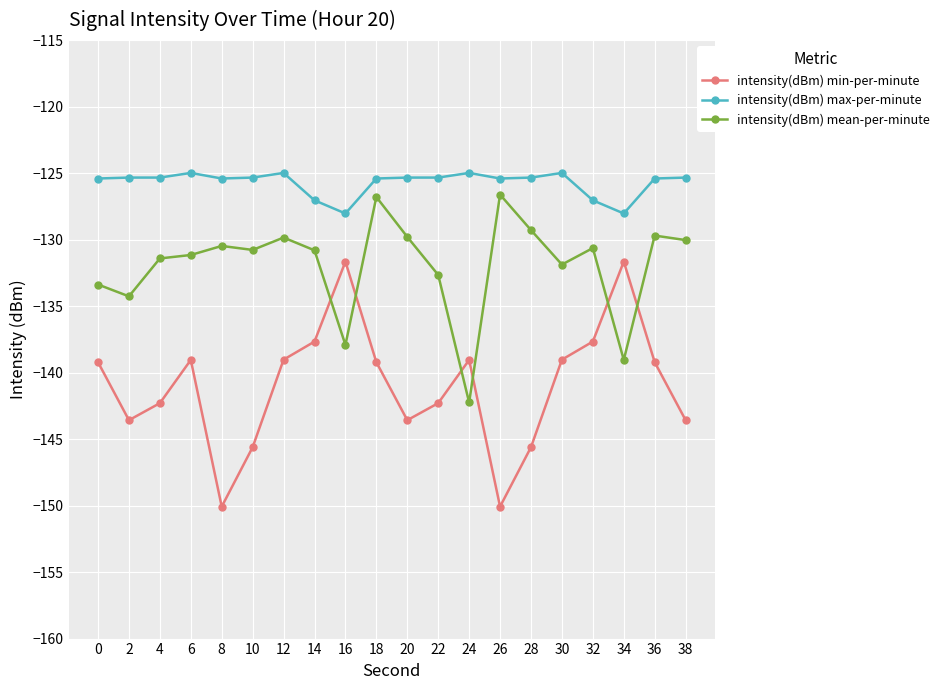

List the series in order of their overall mean, highest first.

intensity(dBm) max-per-minute, intensity(dBm) mean-per-minute, intensity(dBm) min-per-minute